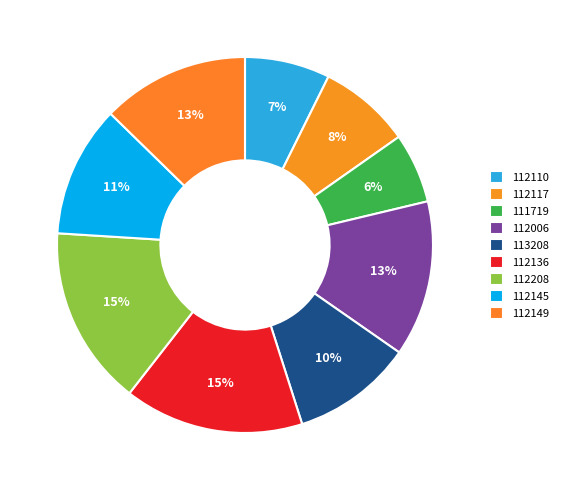

To the nearest percent, what portion does 112136 represent?

15%